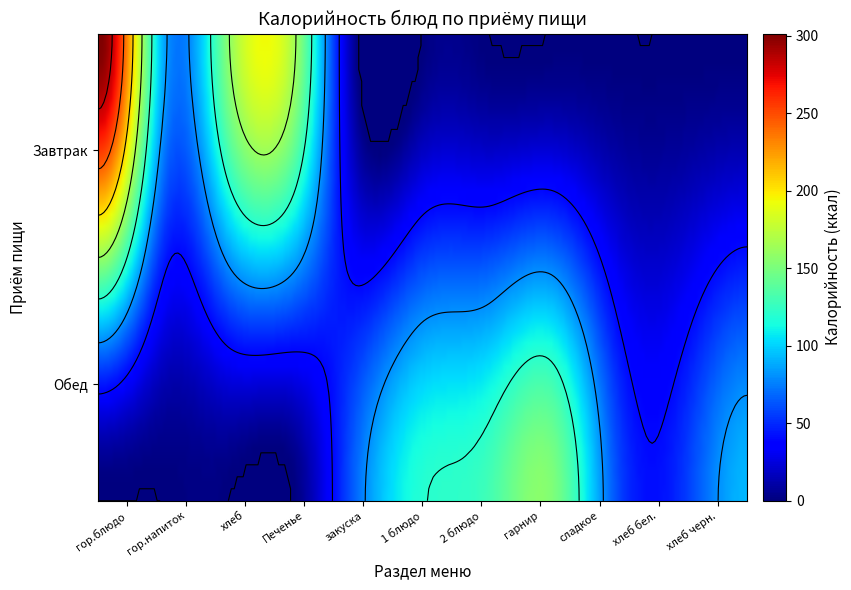

At how many categories does at least one series exceed 221?

1